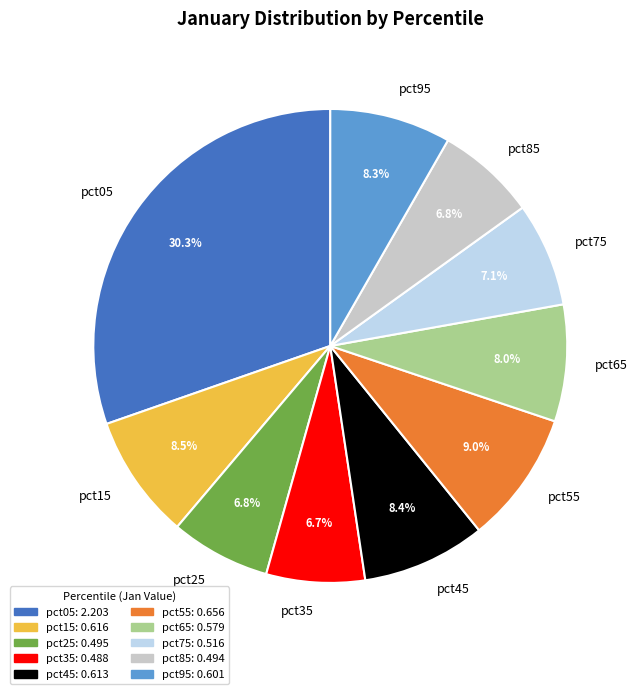

Is there a majority slice in this chart?

No